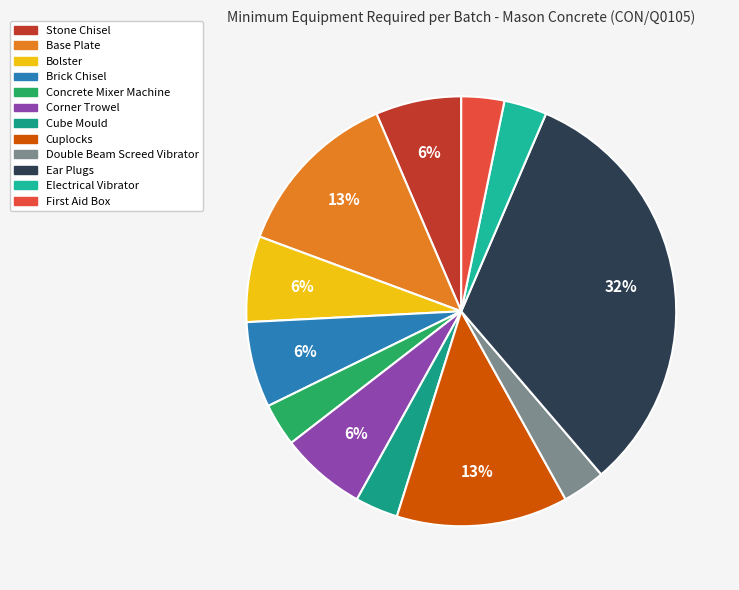

Is there a majority slice in this chart?

No